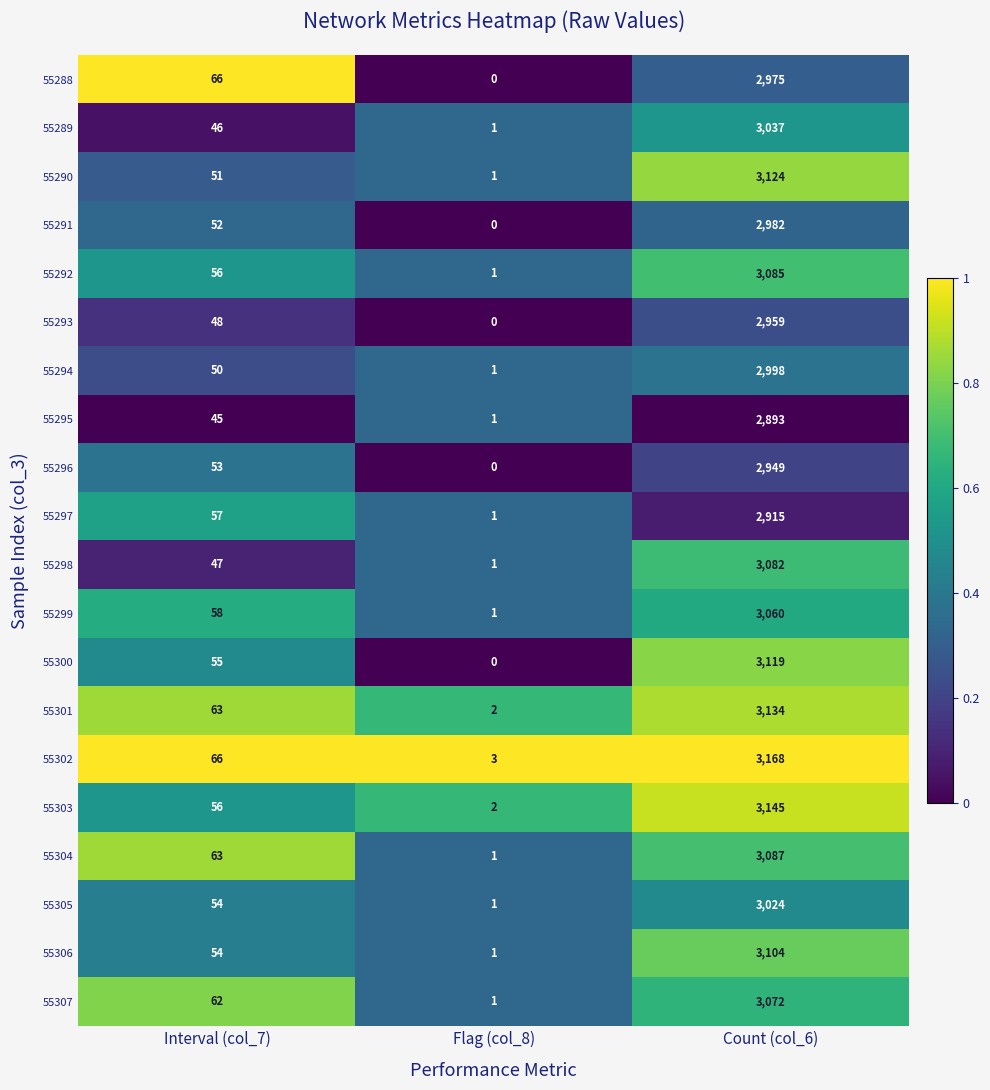

What is the sum of all 55302 values?

3237